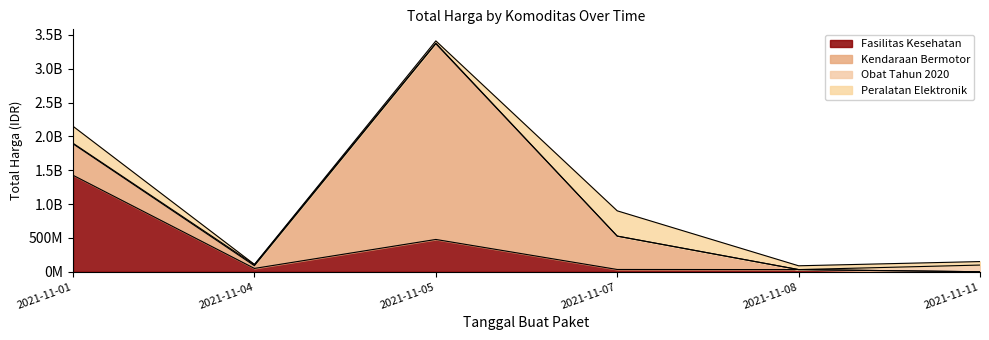

What is the sum of the Obat Tahun 2020 values at 2021-11-05 and 2021-11-11?

106173810